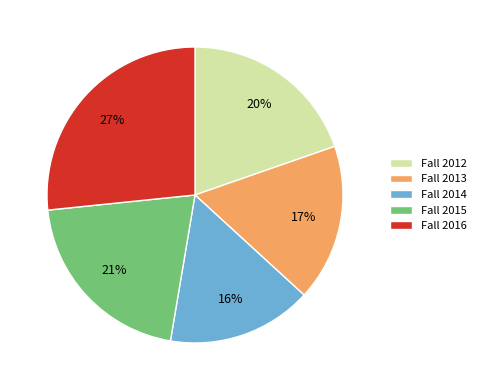

What is the smallest slice in the pie chart?

Fall 2014